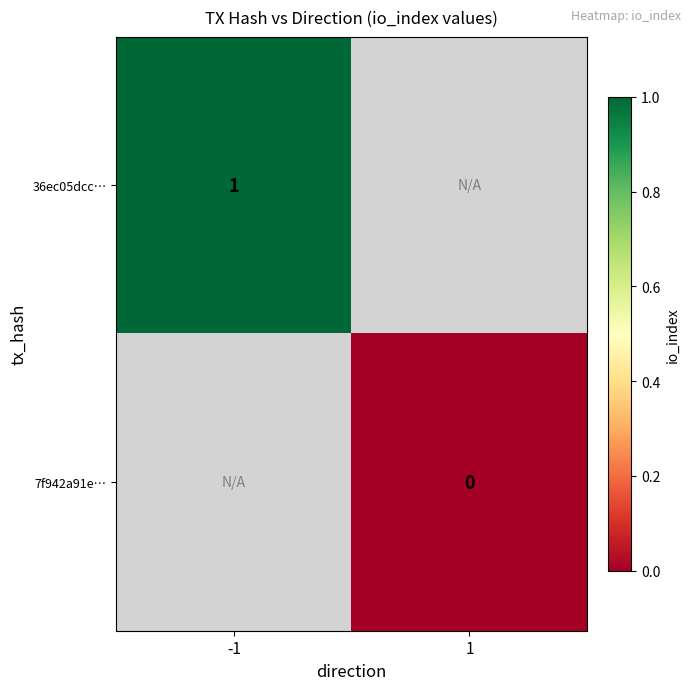

Is it true that 36ec05dcc… equals 0.3 at -1?

False